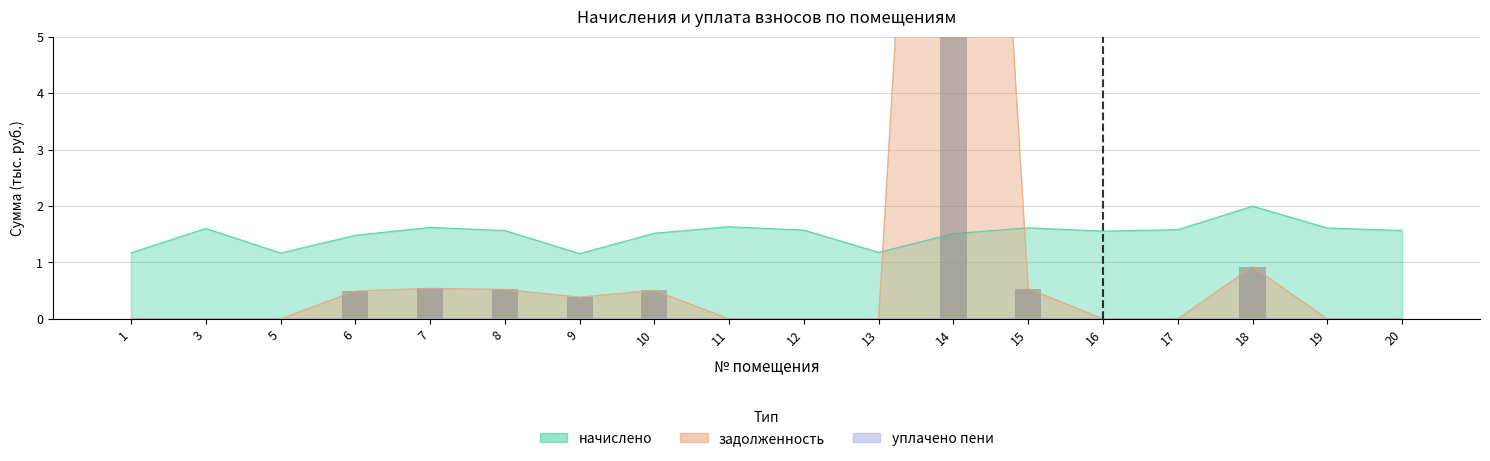

Where is the data nearest to the value 11?

18